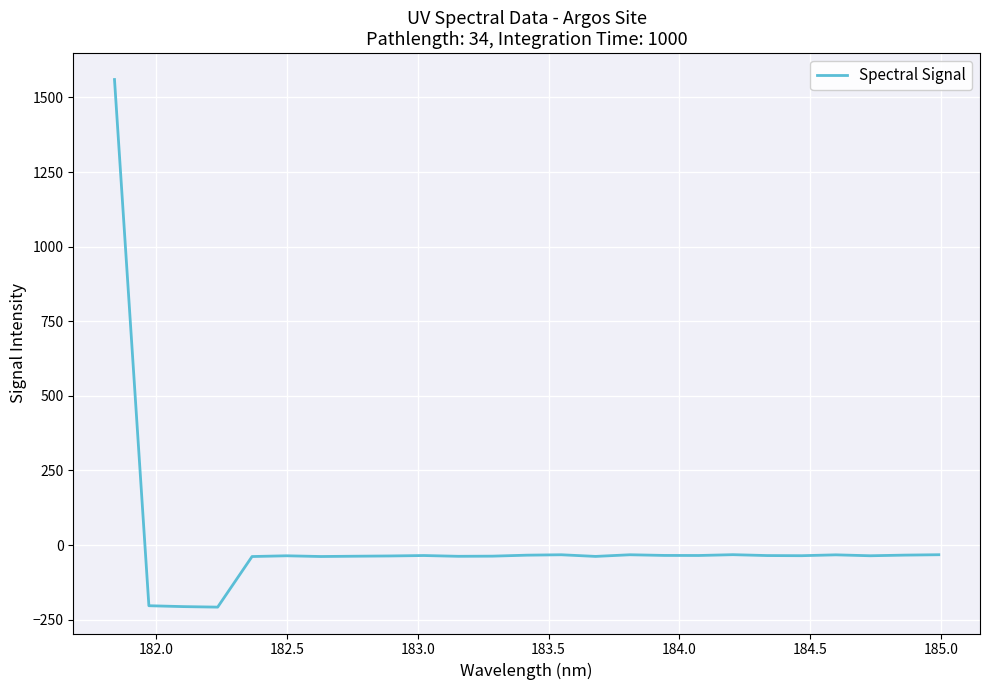

What is the greatest value displayed?

1560.2